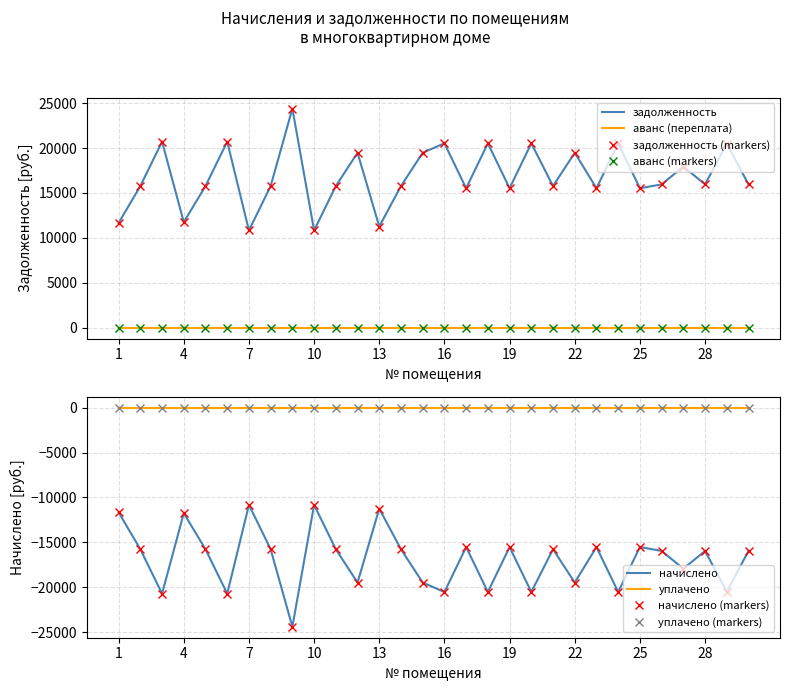

Which series has the largest total across all categories?

задолженность